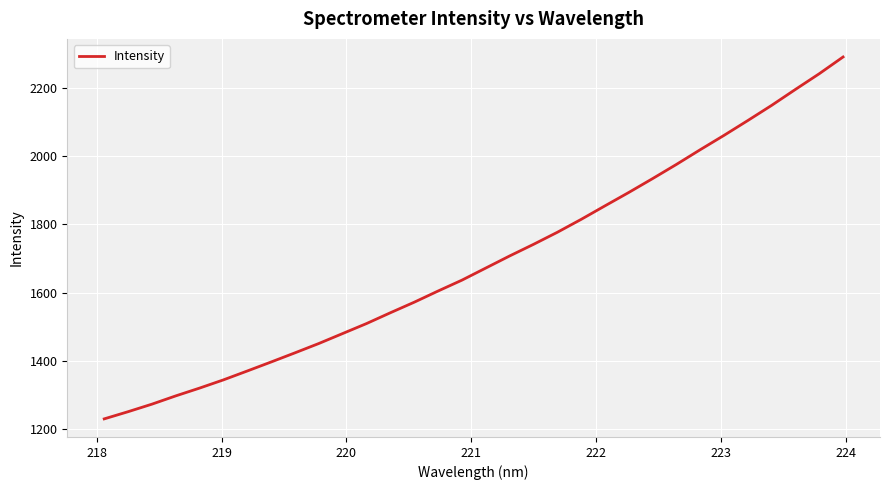

What is the minimum value shown in the chart?

1230.1